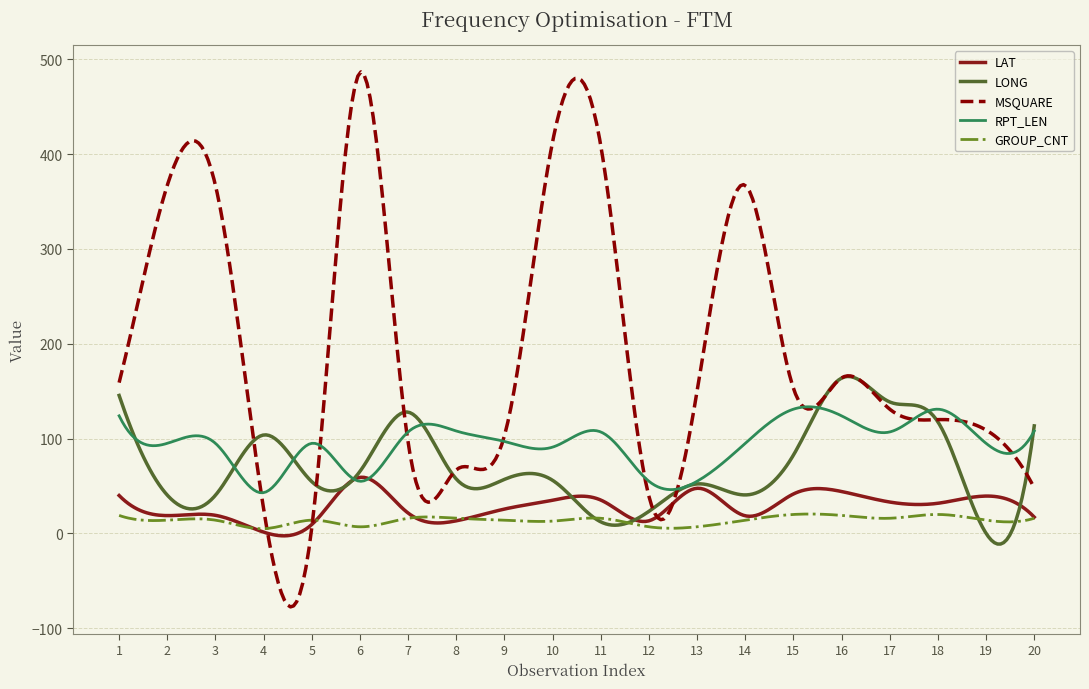

Which series has the largest range (max minus min)?

MSQUARE